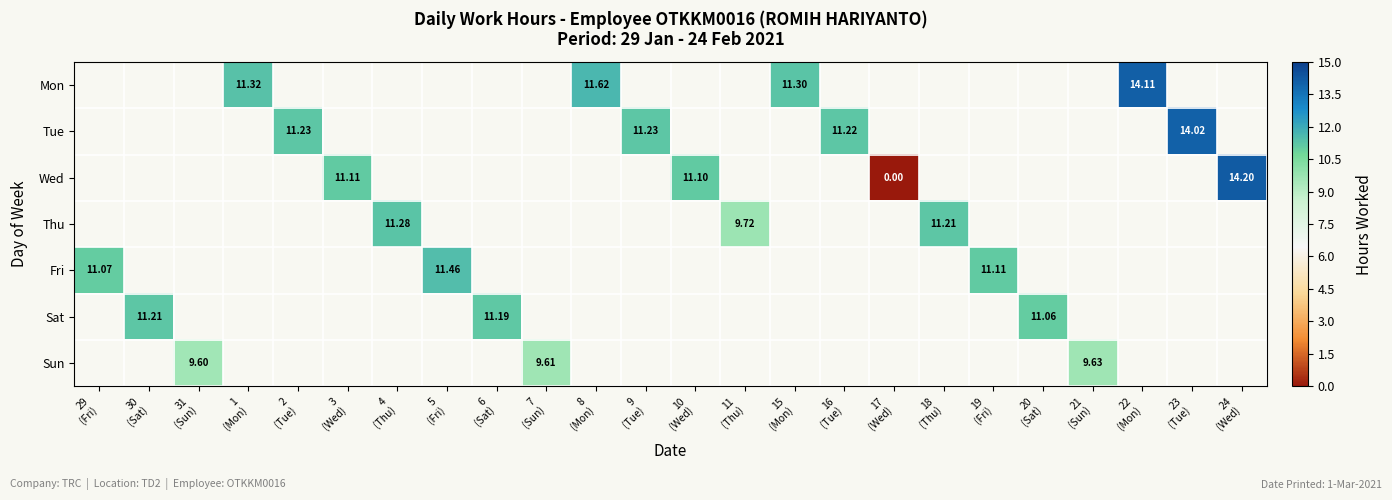

Is the value of Sun at 17 (Wed) greater than the value of Fri at 7 (Sun)?

No